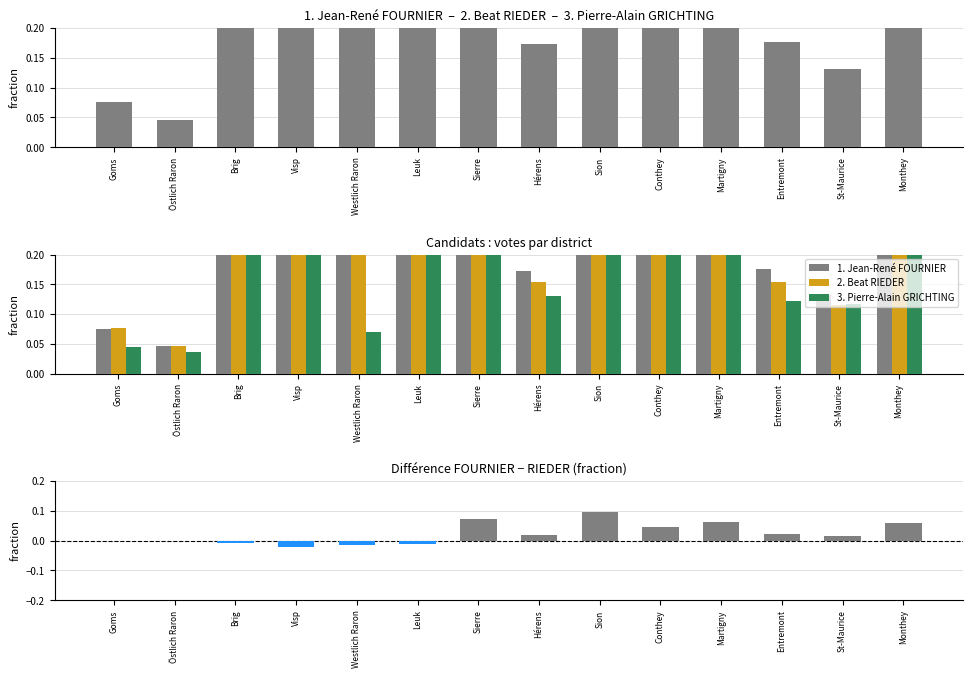

Which label corresponds to the smallest value in the chart?

Visp